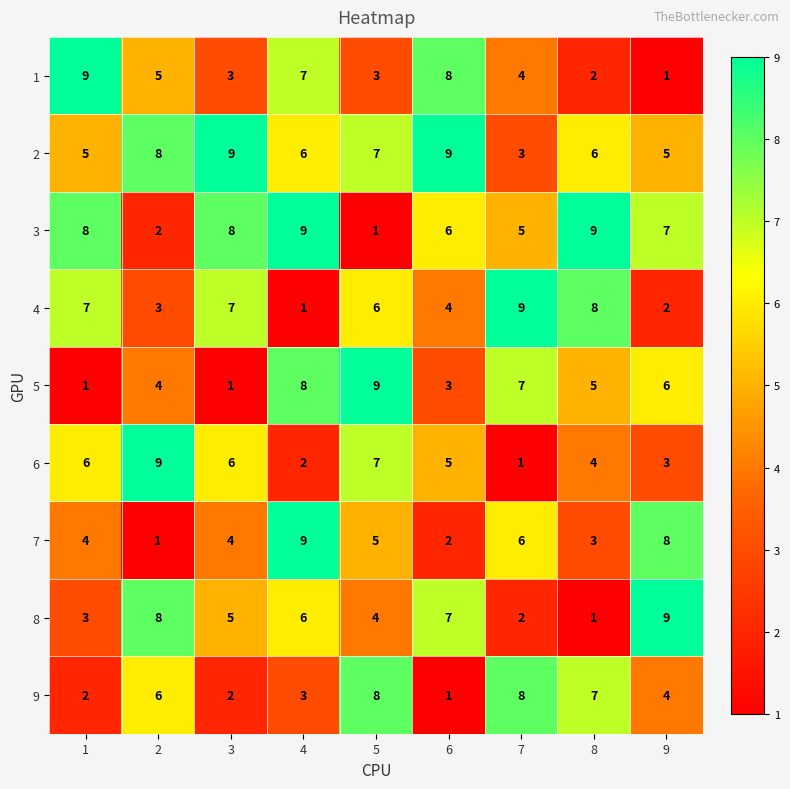

What is the spread (max minus min) of values at 9?

8